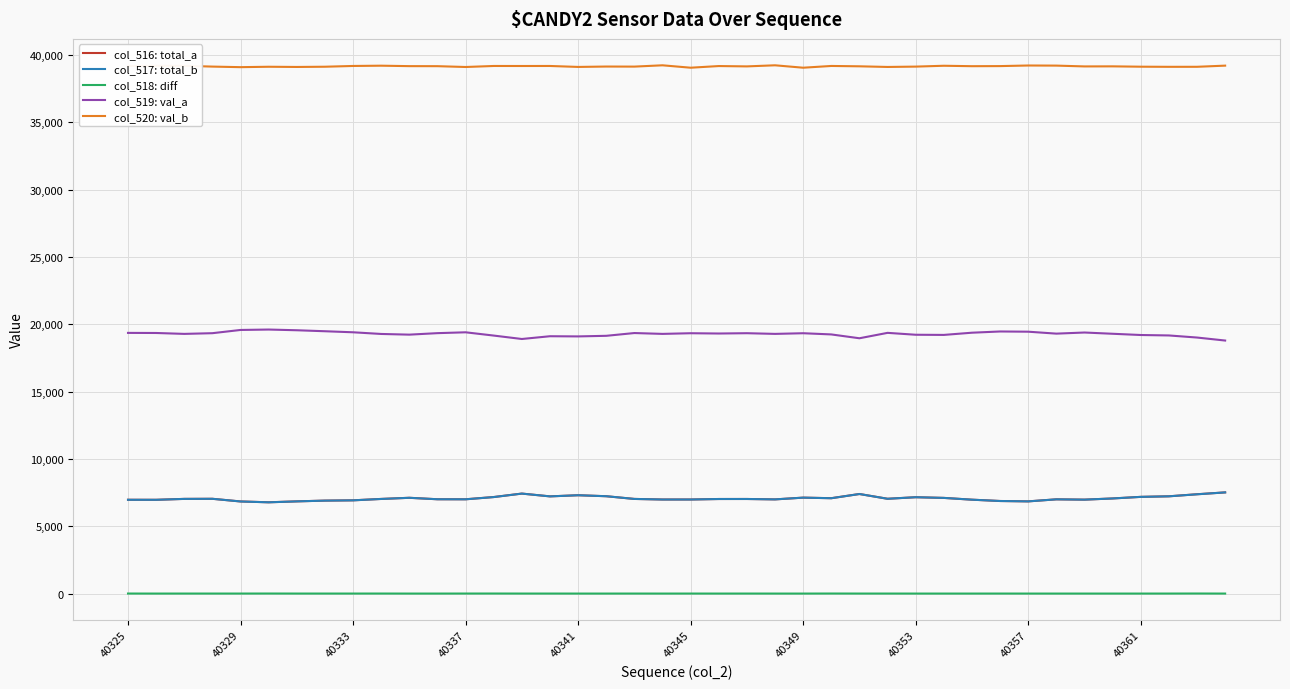

Which series has the largest total across all categories?

col_520: val_b